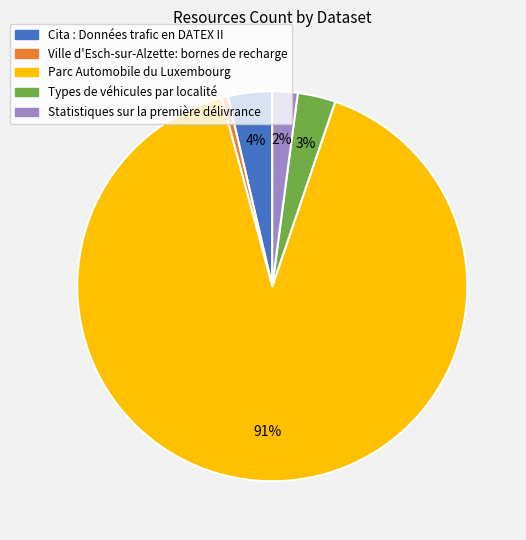

True or false: Parc Automobile du Luxembourg accounts for 91% of the total.

True